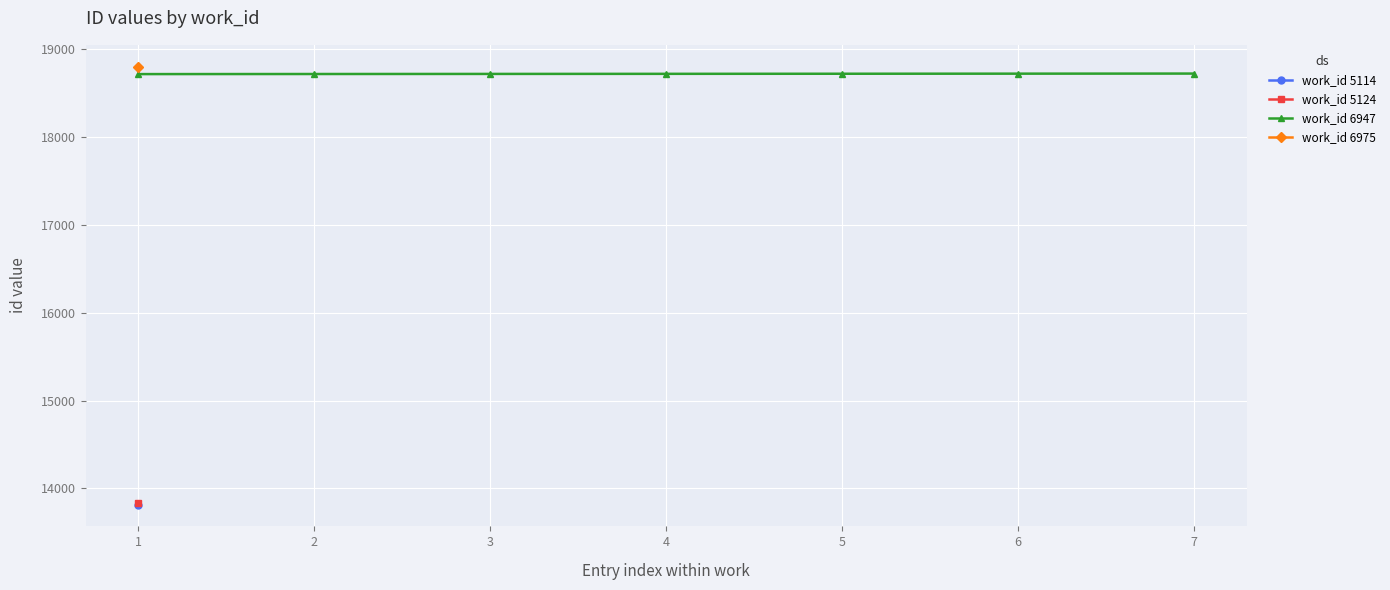

What is the value of the work_id 6947 point at the 4th from the left?

18721